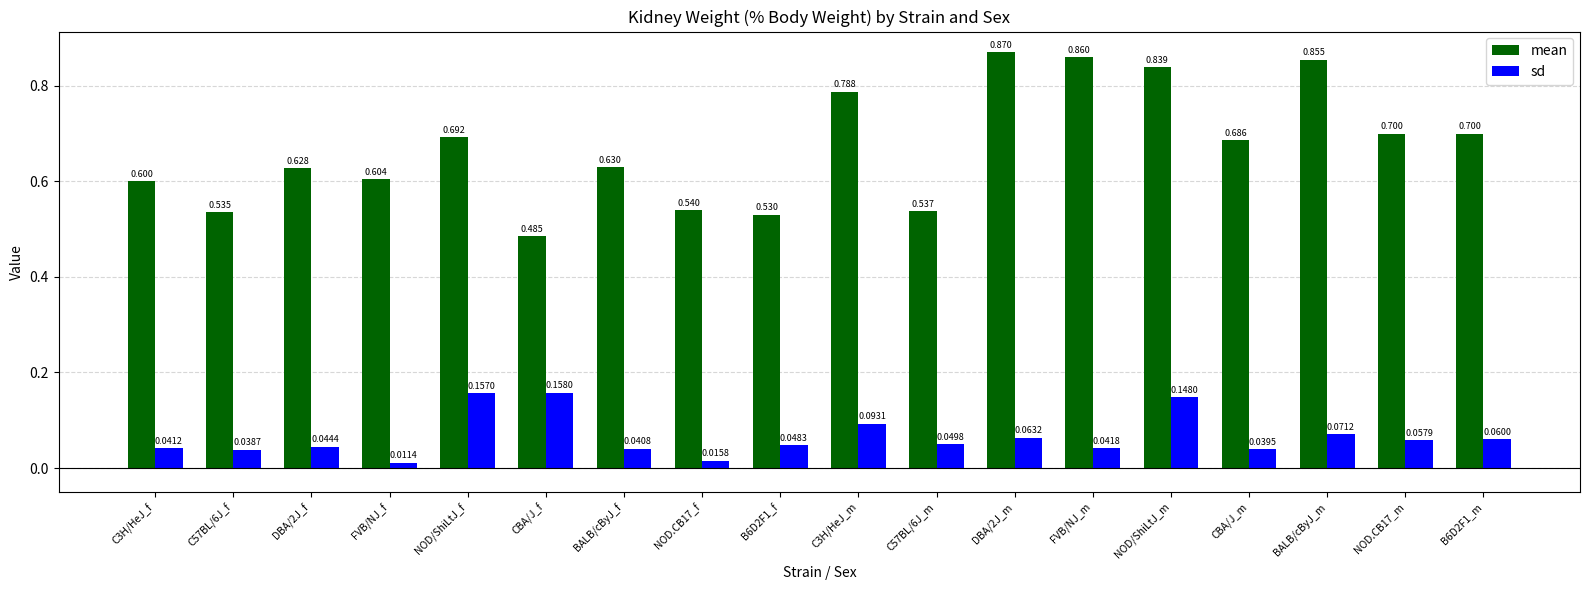

Between CBA/J_f and NOD/ShiLtJ_m, which series saw the biggest shift?

mean